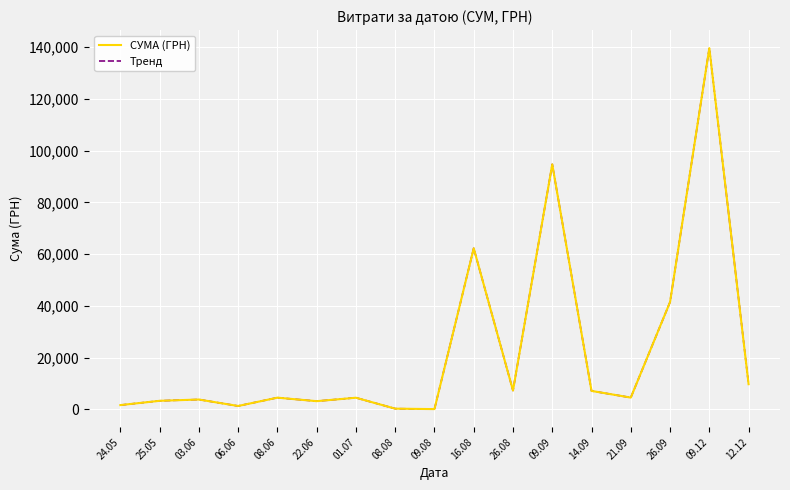

Which series has the widest spread of values?

СУМА (ГРН)